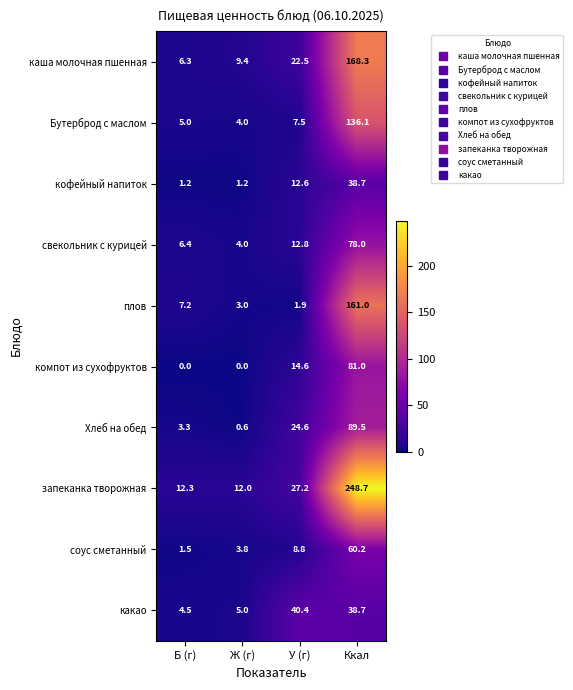

Where does the компот из сухофруктов series first go above 14?

У (г)